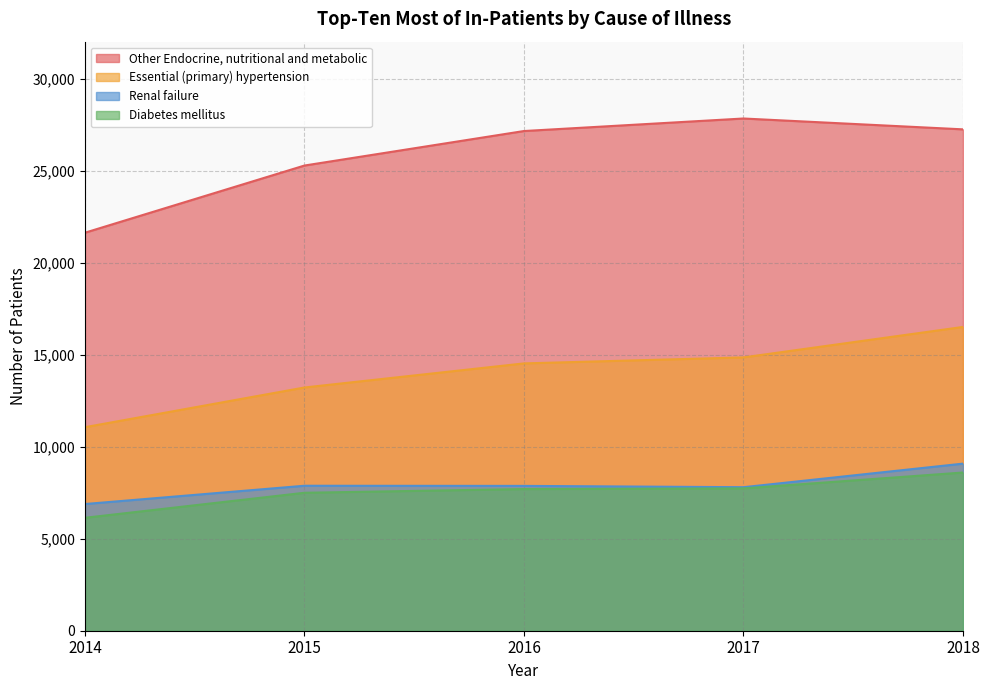

Which category has the lowest value across all series?

2014